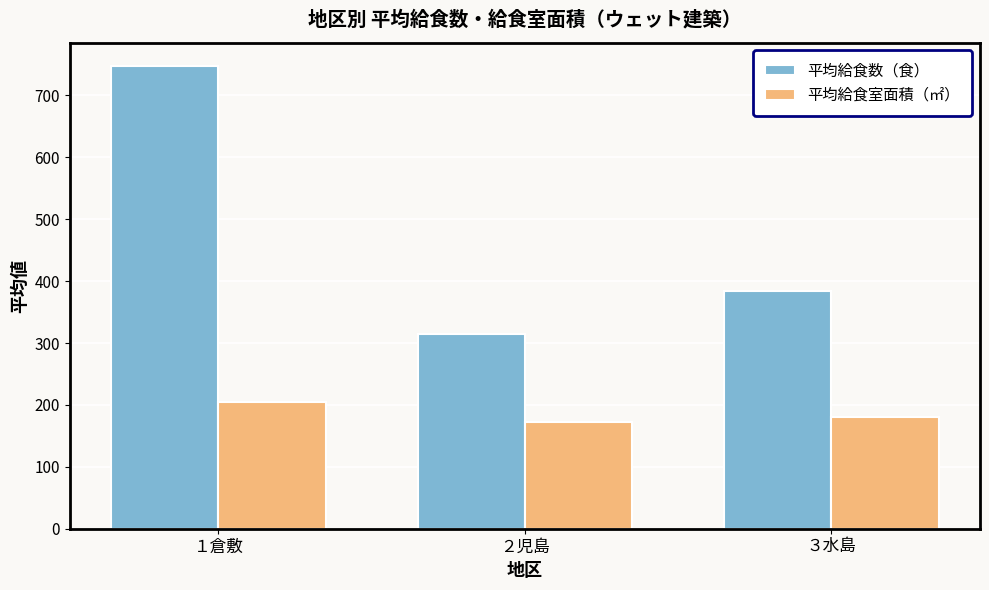

Rank the series by their maximum value, from lowest to highest.

平均給食室面積（㎡）, 平均給食数（食）